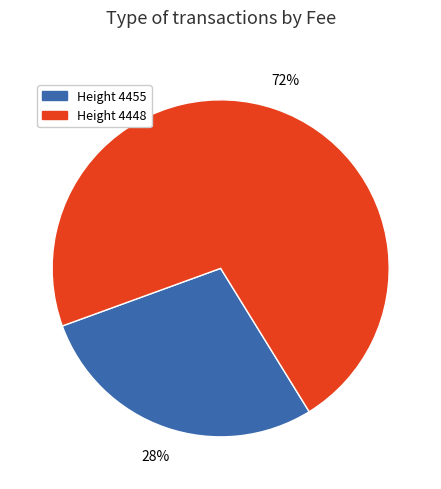

To the nearest percent, what is the average slice percentage?

50%